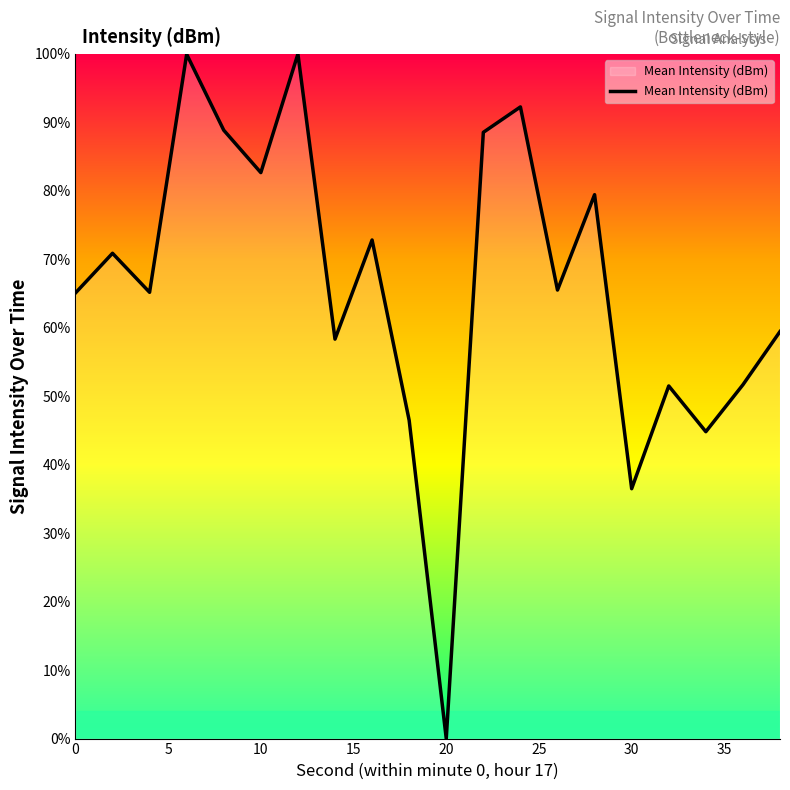

How many distinct data groups are displayed?

1